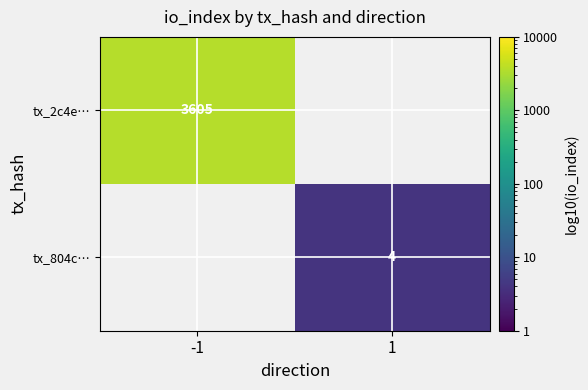

How many categories are shown in the chart?

2